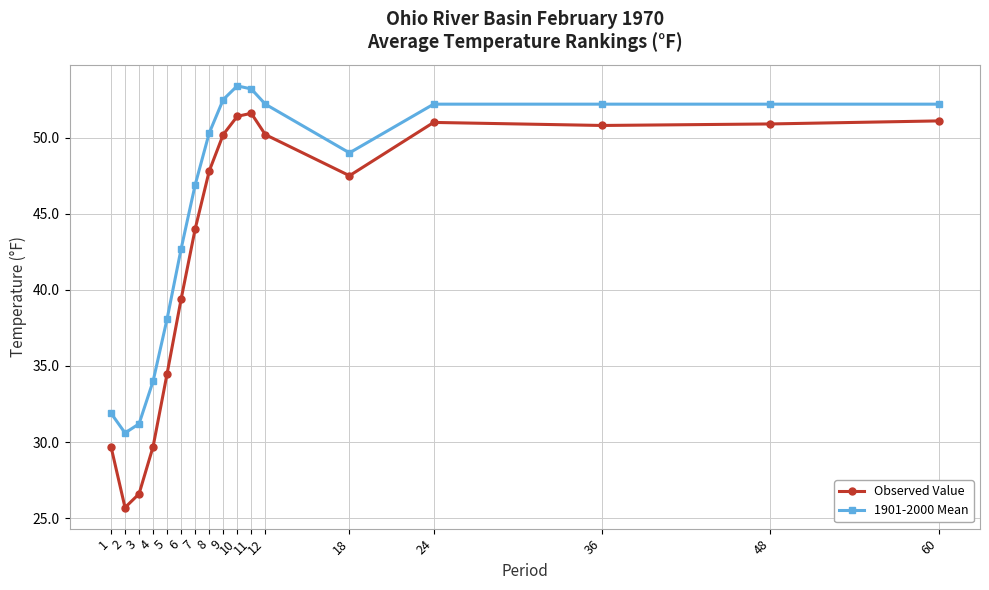

What is the lowest value of the 1901-2000 Mean series?

30.6